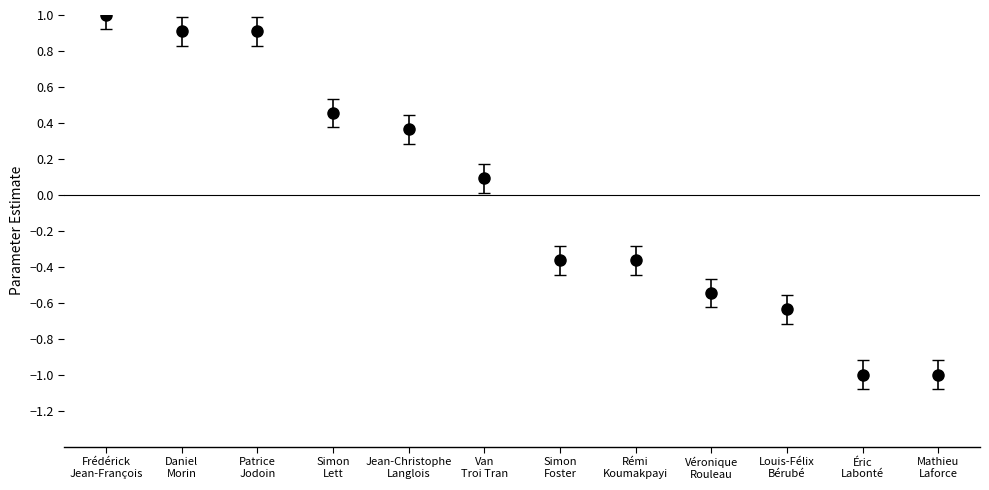

What is the value of the 6th point from the left?

0.1